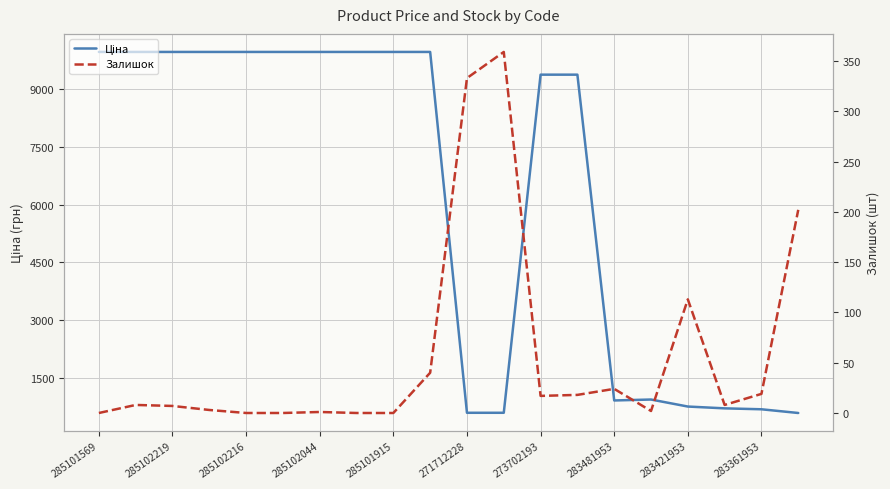

What is the value of the Ціна point at the 7th from the left?

9975.0